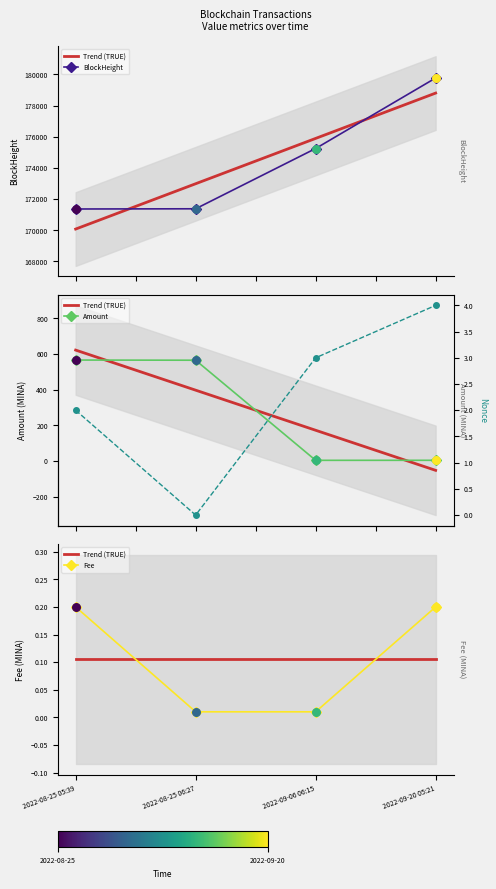

Which series has the largest total across all categories?

BlockHeight